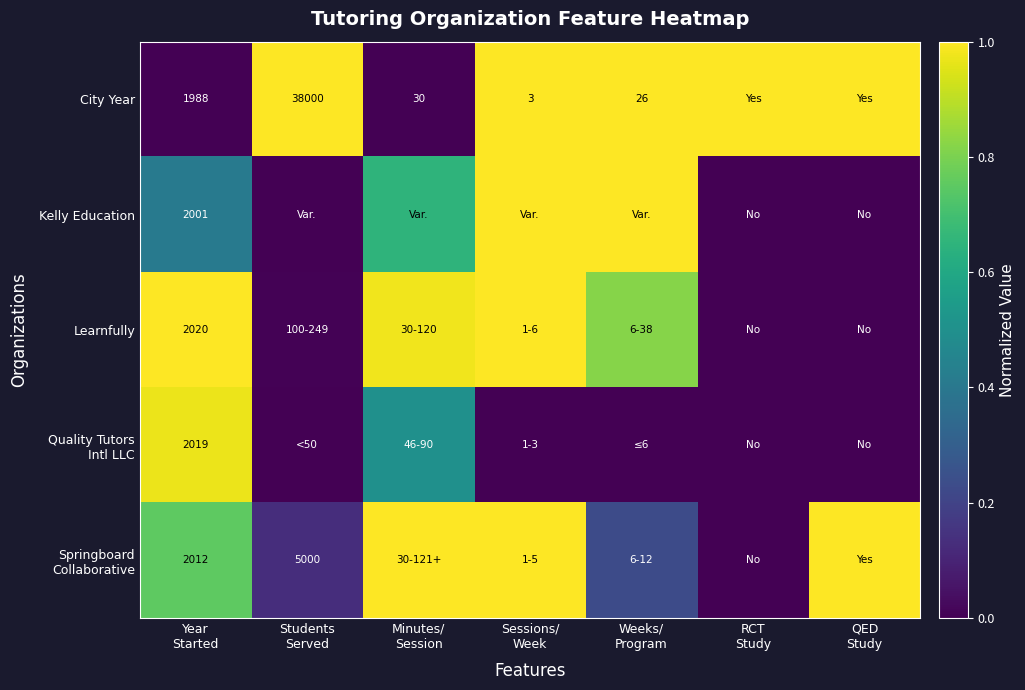

What is the difference between the maximum and minimum values in the City Year series?

1.0